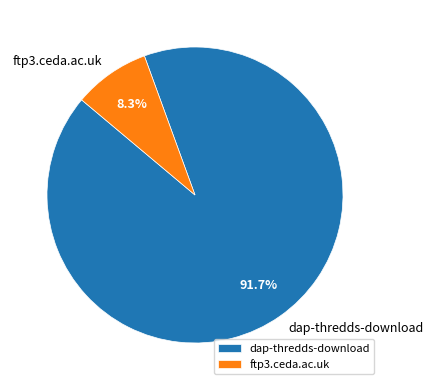

Rank the categories by value from lowest to highest.

ftp3.ceda.ac.uk, dap-thredds-download